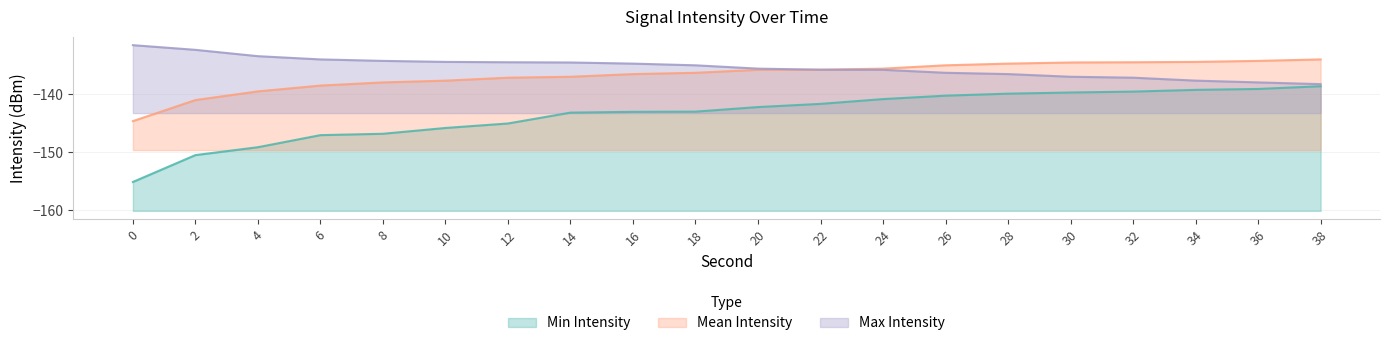

True or false: Max Intensity and Min Intensity cross at least once.

False